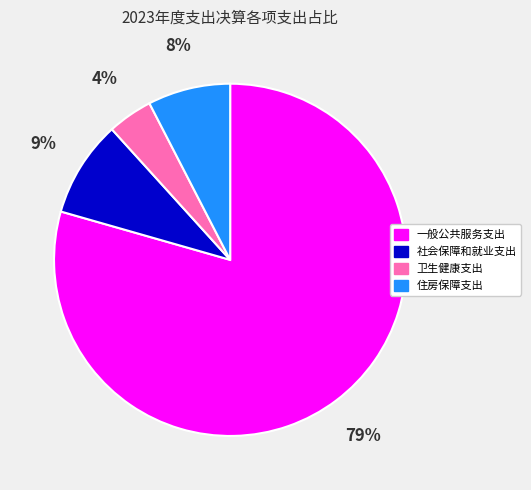

What is the largest slice in the pie chart?

一般公共服务支出